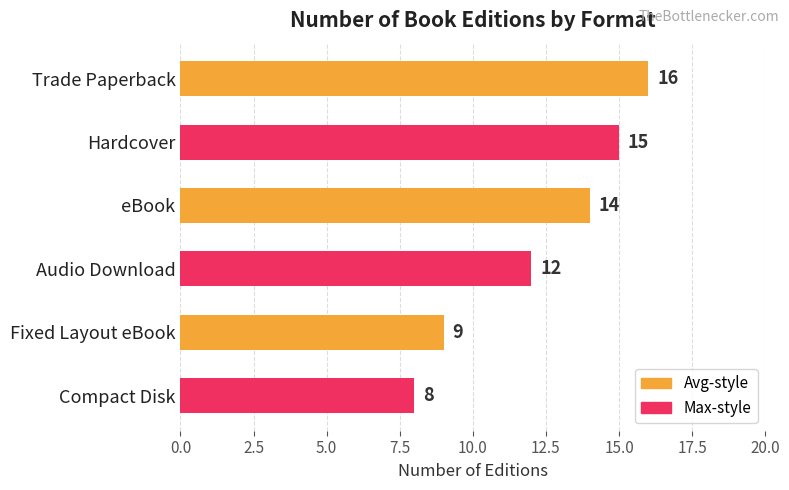

What is the difference between the second highest and minimum values?

7